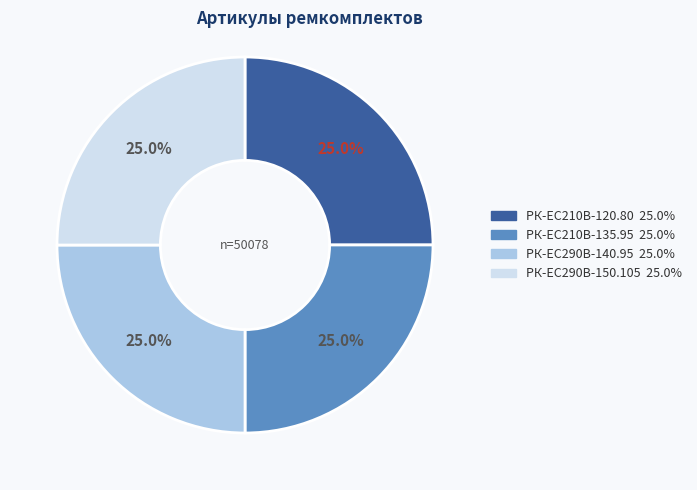

What is the ratio of the value at РК-ЕС290В-150.105 25.0% to the value at РК-EC210В-120.80 25.0%?

1.0